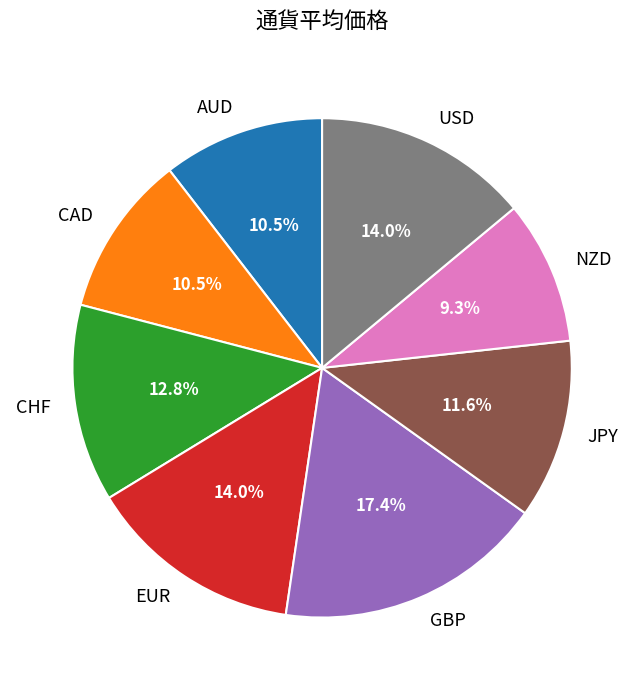

Between AUD and JPY, which is larger?

JPY